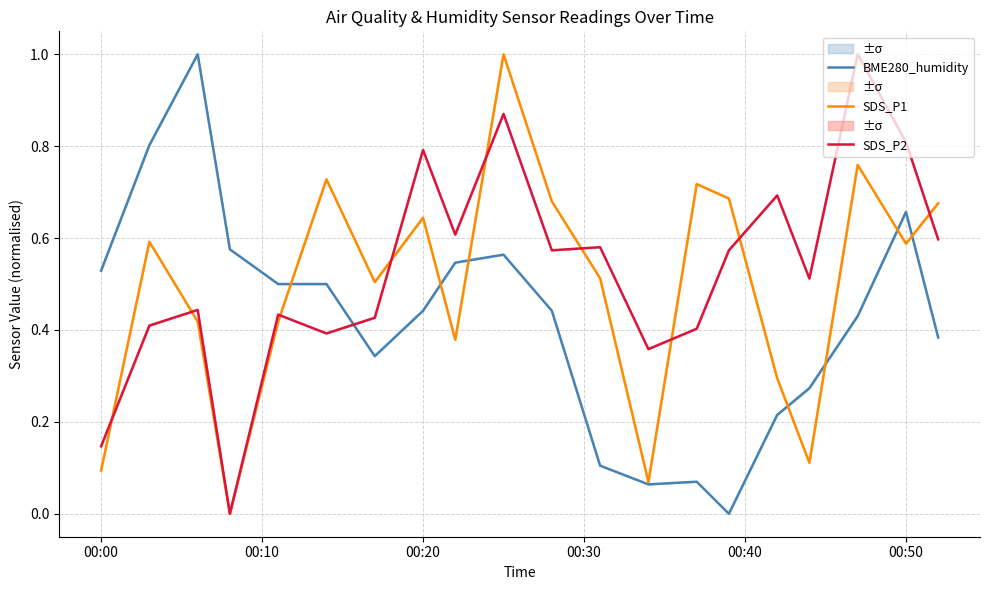

How many times do BME280_humidity and SDS_P2 cross each other?

1